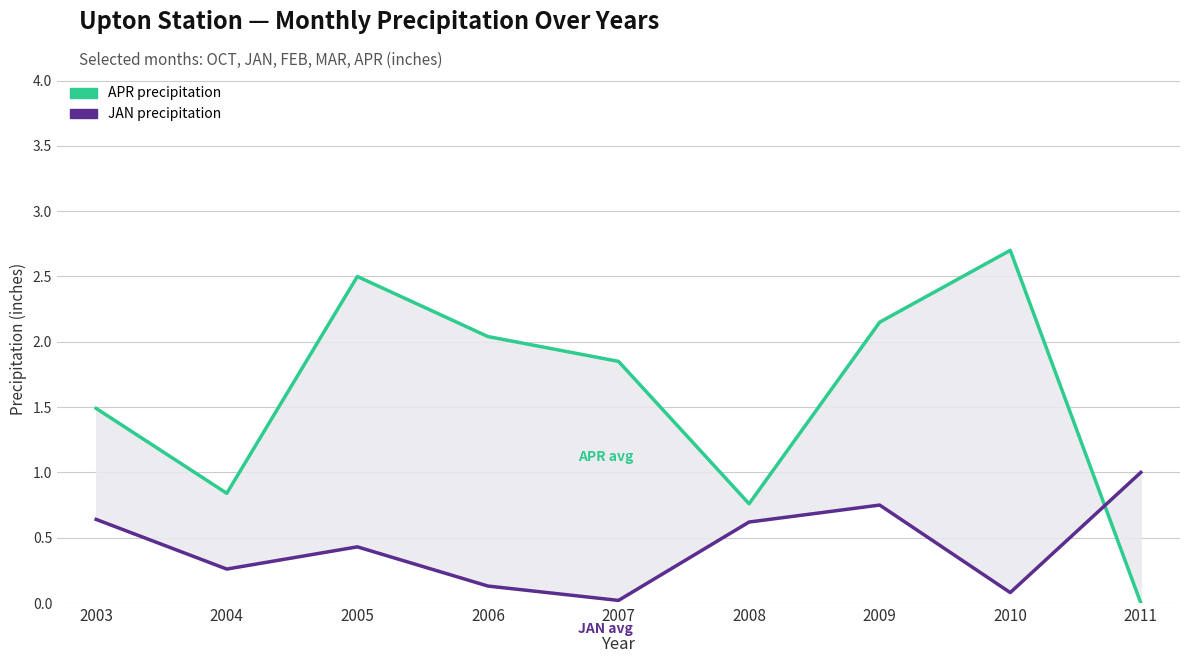

What is the sum of the JAN values at 2008 and 2003?

1.3